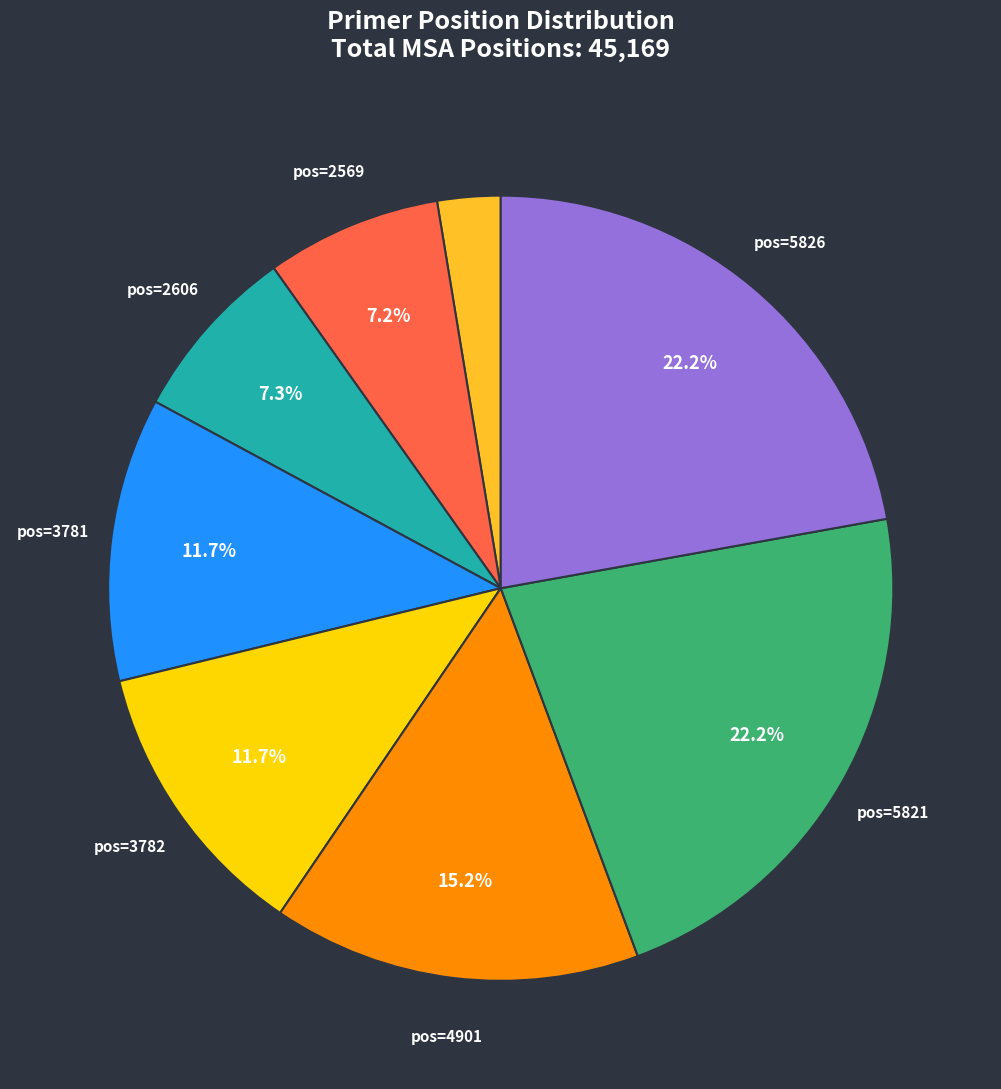

Does any single category account for the majority?

No